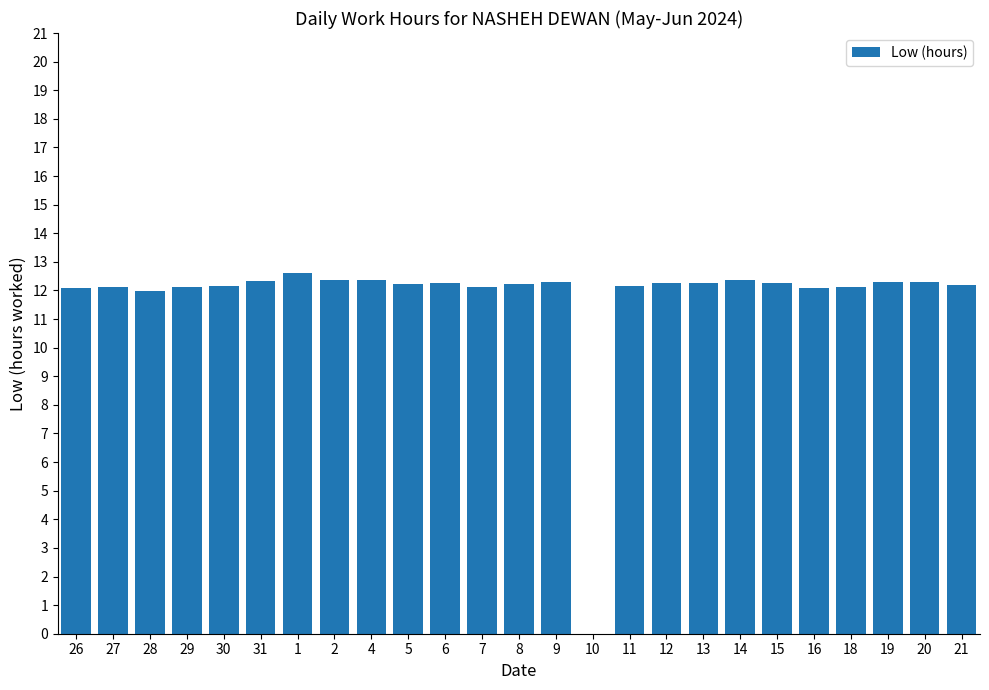

What is the sum of all values?

293.5